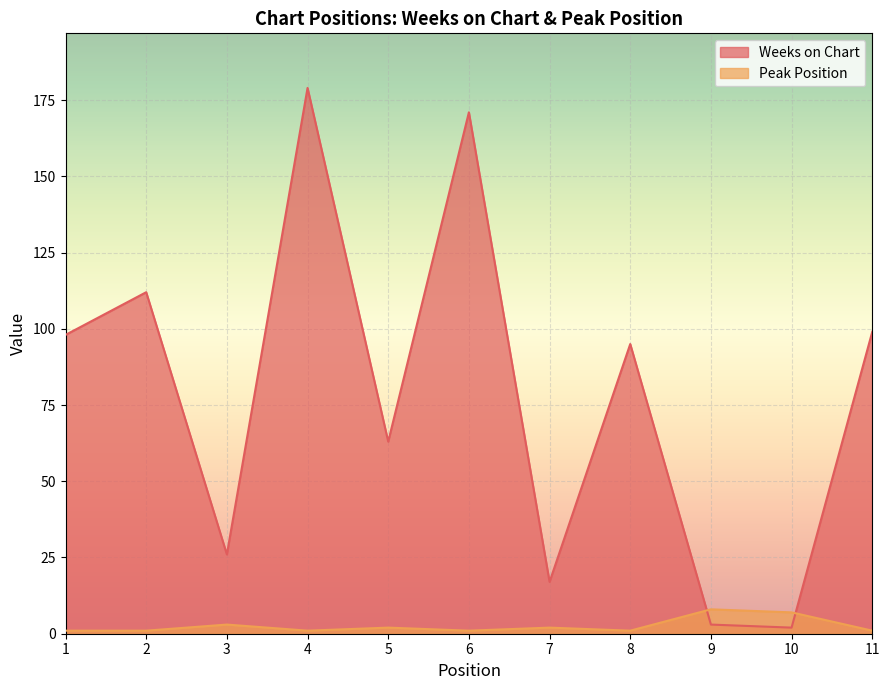

Which label corresponds to the largest value in the chart?

4